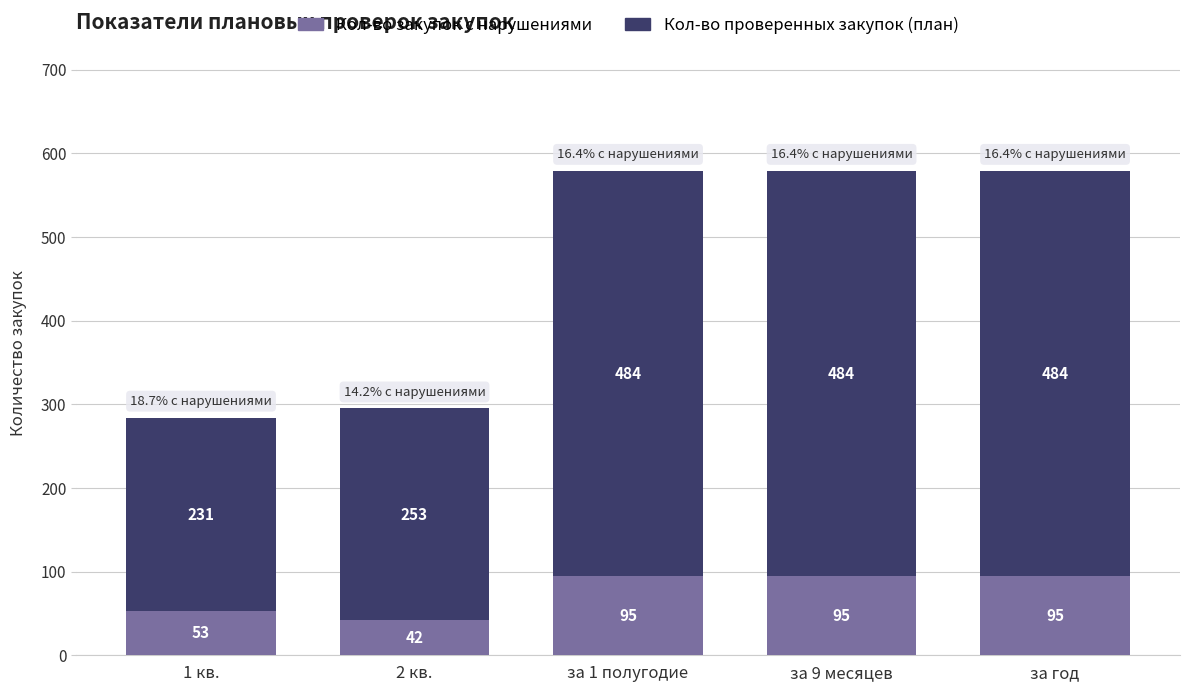

What is the total value across all series at 1 кв.?

284